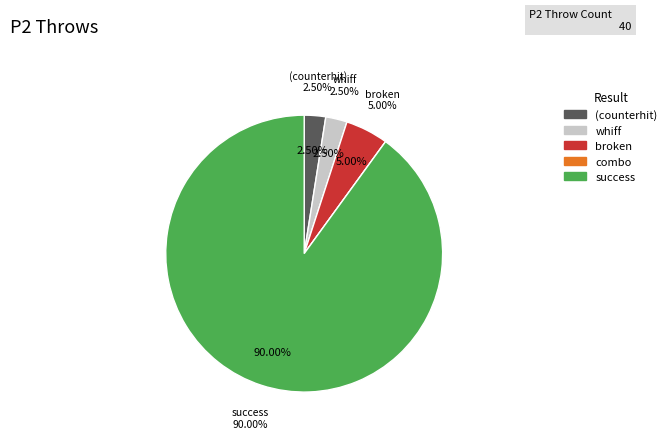

Combined, do 0 and 0 account for over 50%?

No